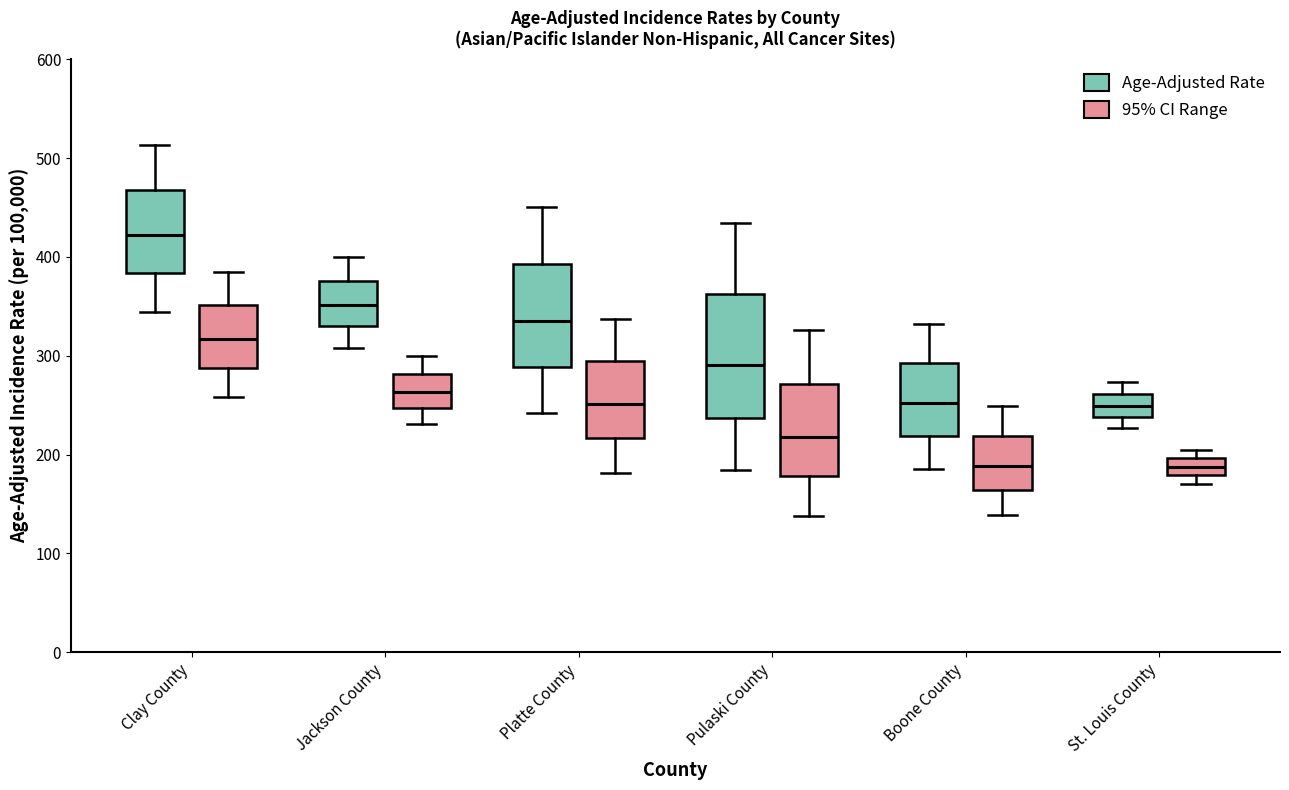

Comparing the boxes themselves (not the whiskers), which one is the tallest?

Pulaski County (Age-Adjusted Rate)